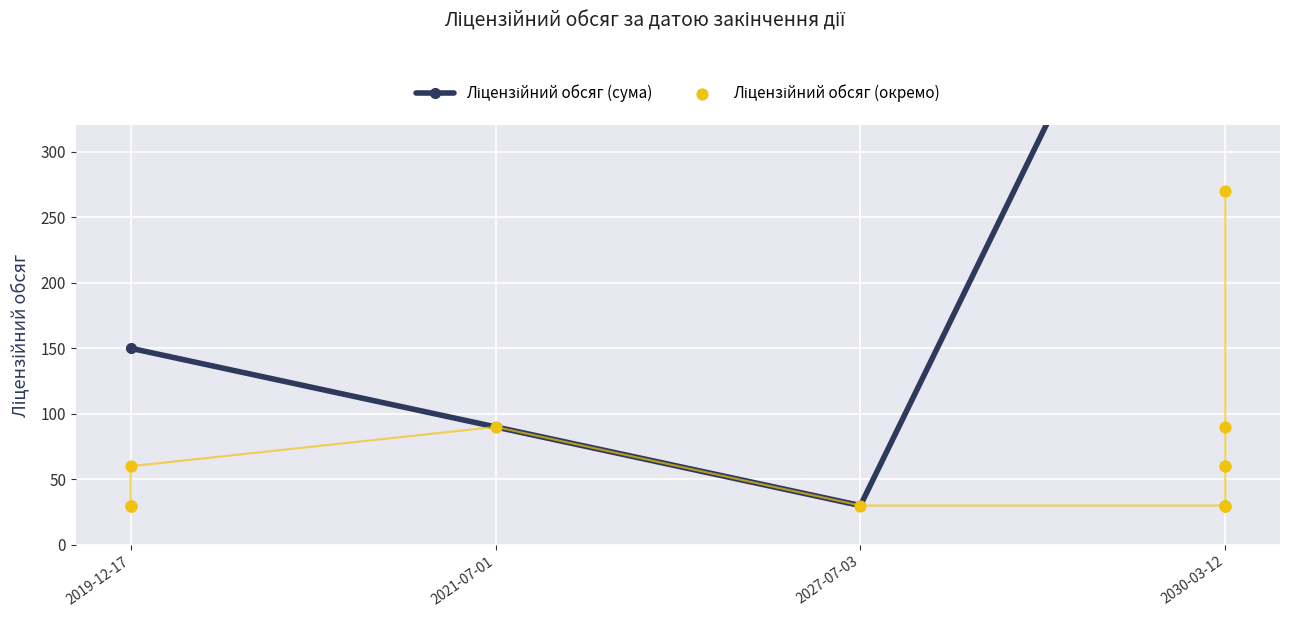

What is the change in value from 2030-03-12 to 2030-03-12?

+240